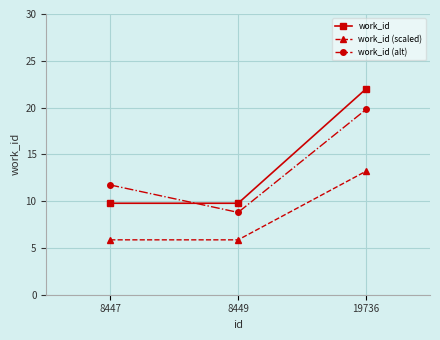

At which label does work_id (alt) reach its minimum?

8449